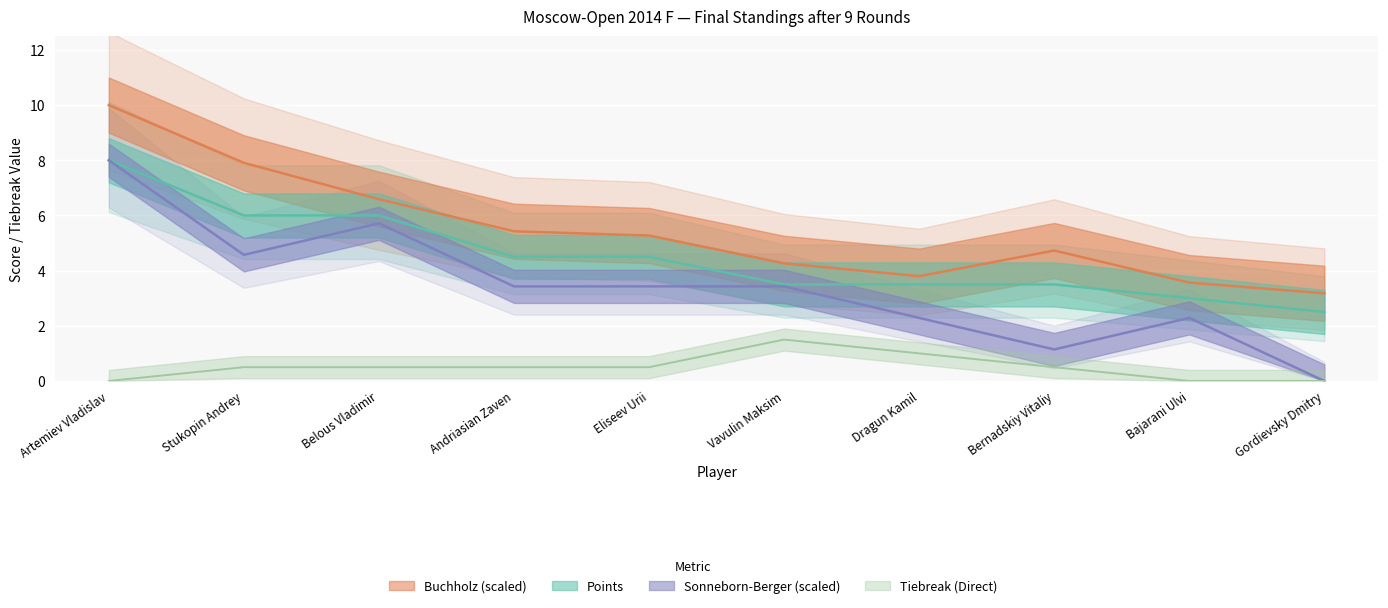

The Buchholz series shows 5.4 at Andriasian Zaven. True or false?

True